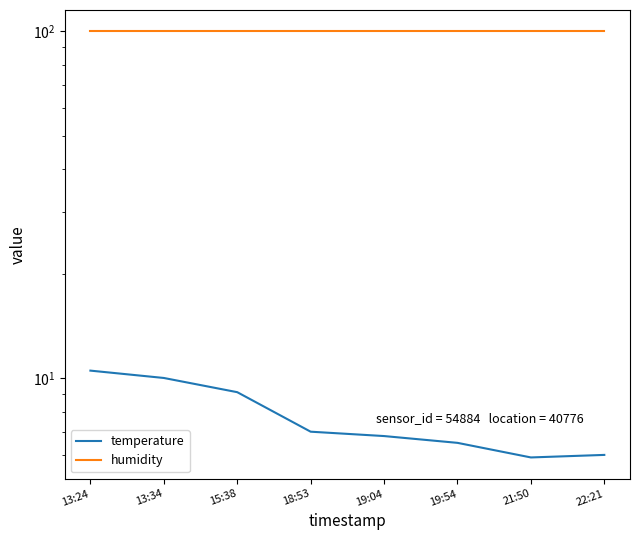

What is the label of the 4th point from the left?

18:53